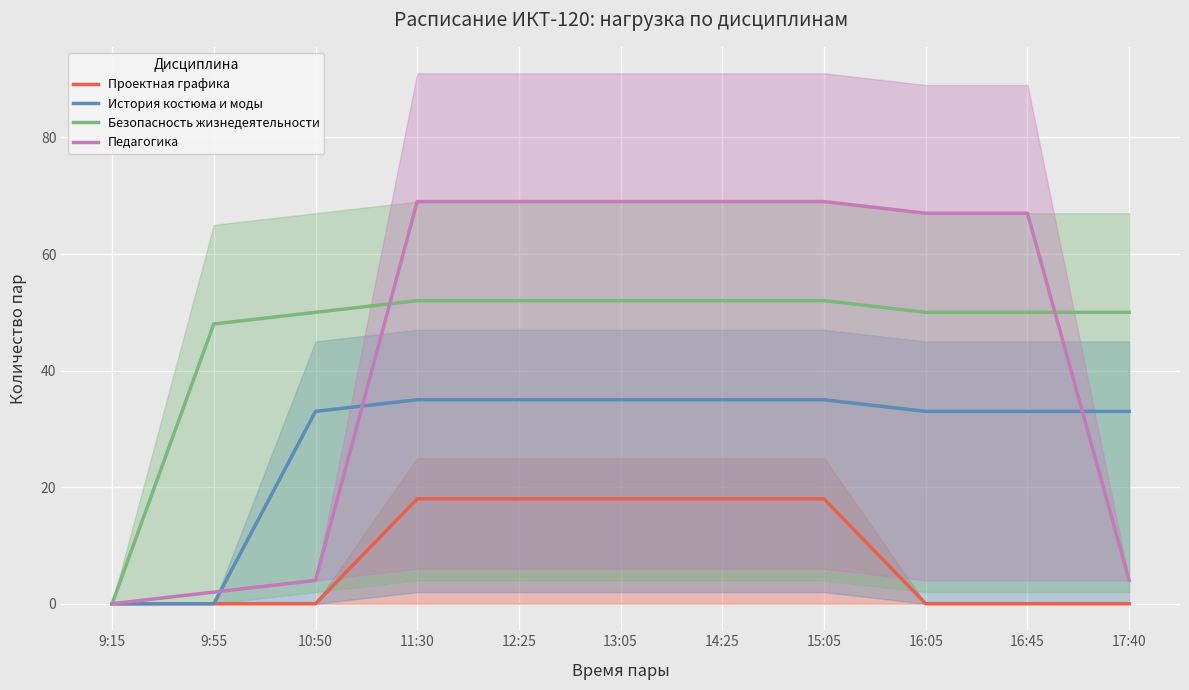

What position from the left is 10:50?

3